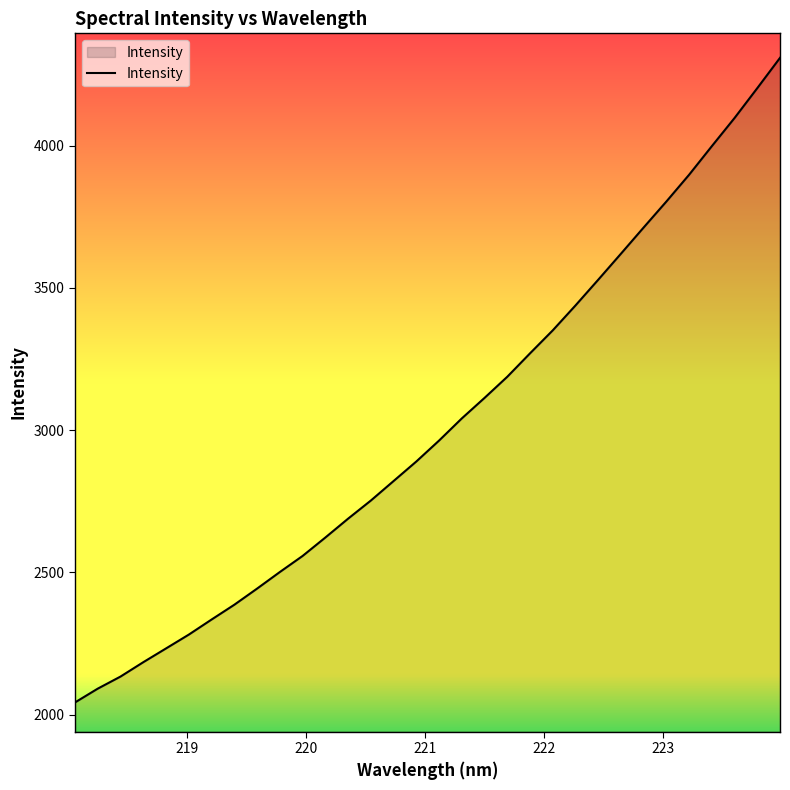

What is the maximum value shown in the chart?

4308.2